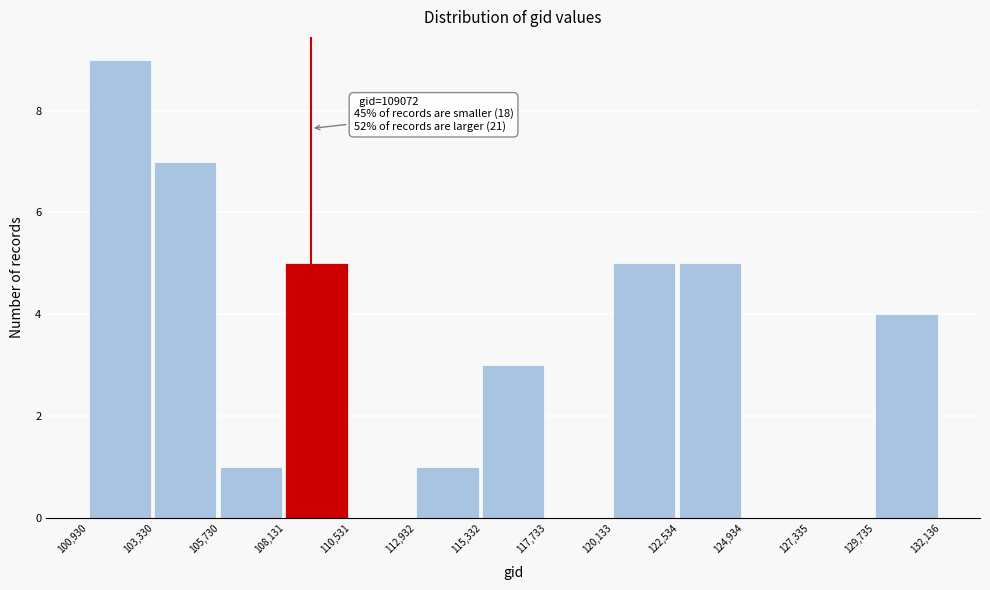

Over which range of the x-axis is the bar tallest?

100,930 to 103,330